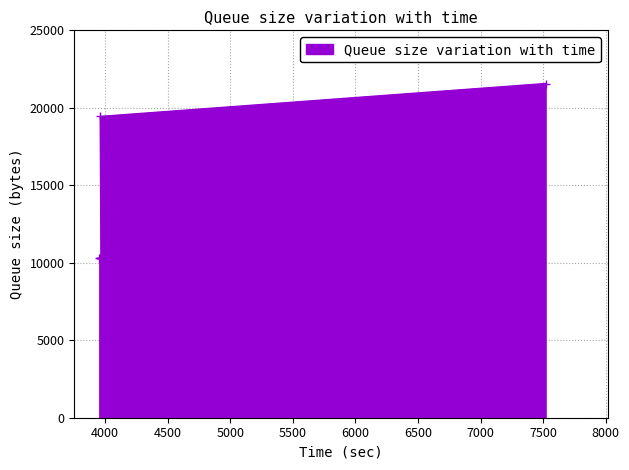

At which label is the value closest to 15925?

3962